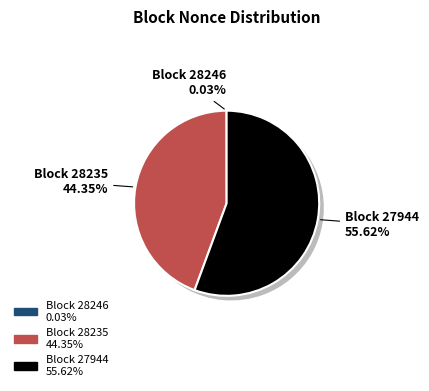

Does 27944 account for over 50% of the chart?

Yes